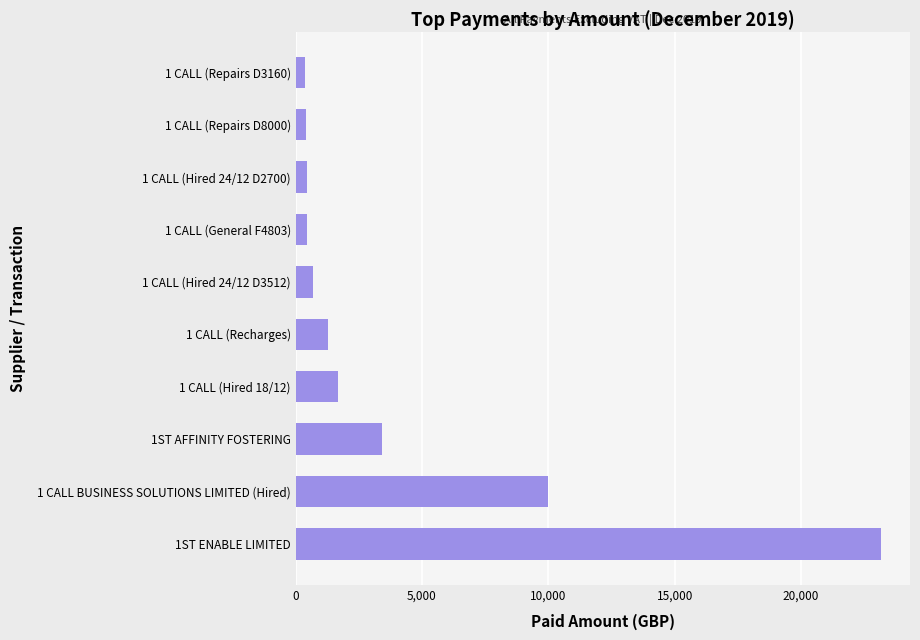

Between 1 CALL (Hired 24/12 D3512) and 1ST AFFINITY FOSTERING, which is larger?

1ST AFFINITY FOSTERING